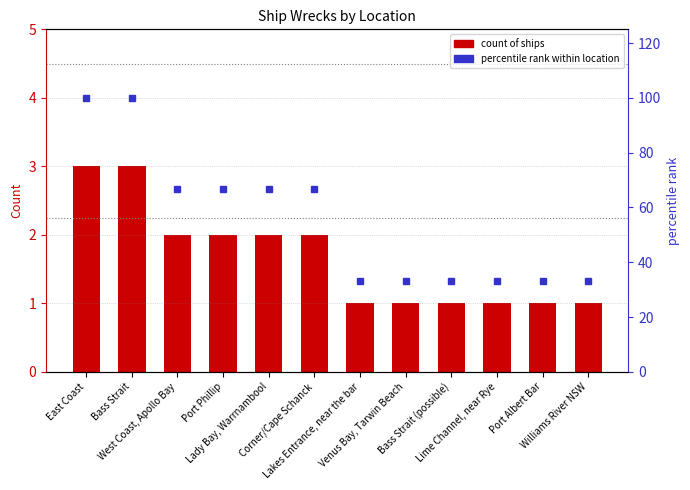

What is the value of the Count bar at the 1st from the left?

3.0